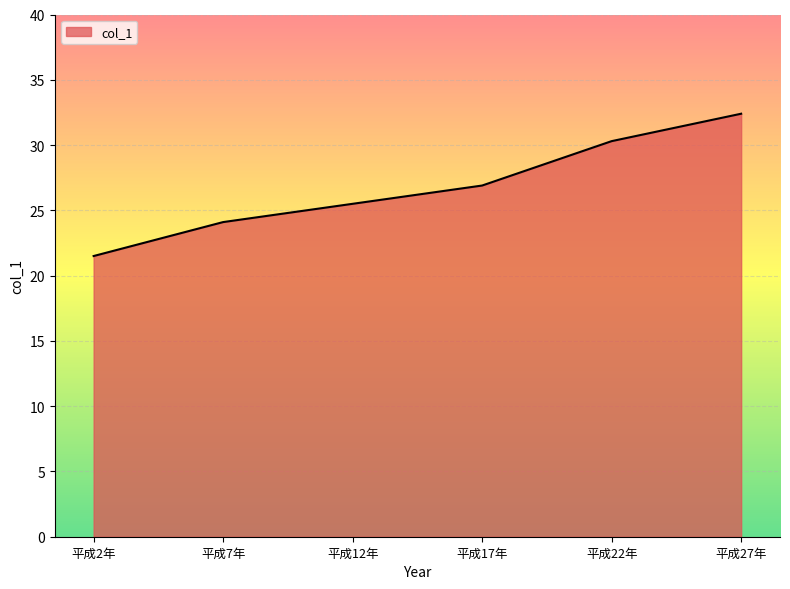

Which category has the highest value across all series?

平成27年